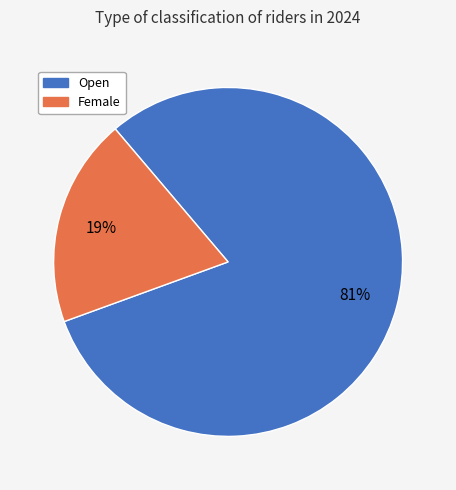

Does Open represent more than half of the total?

Yes